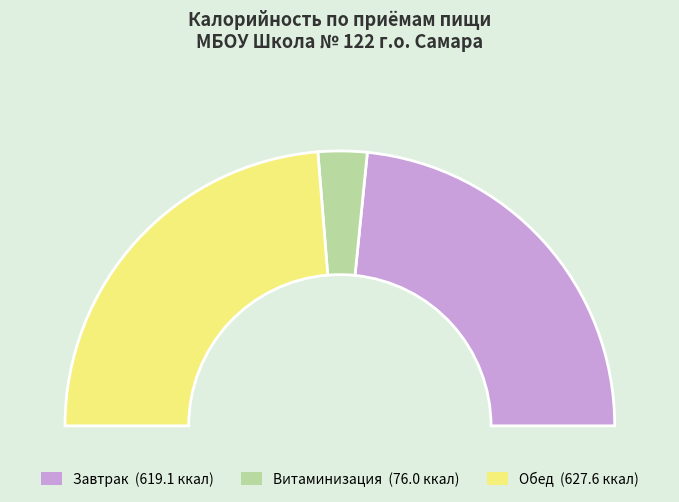

Which slice is the largest?

Обед